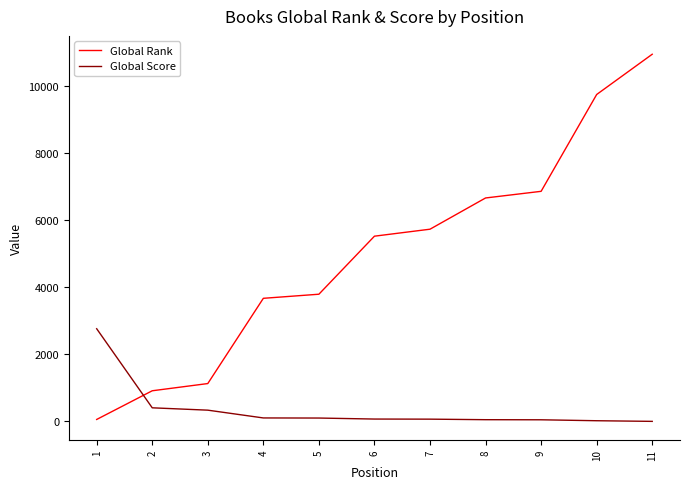

How many distinct data groups are displayed?

2